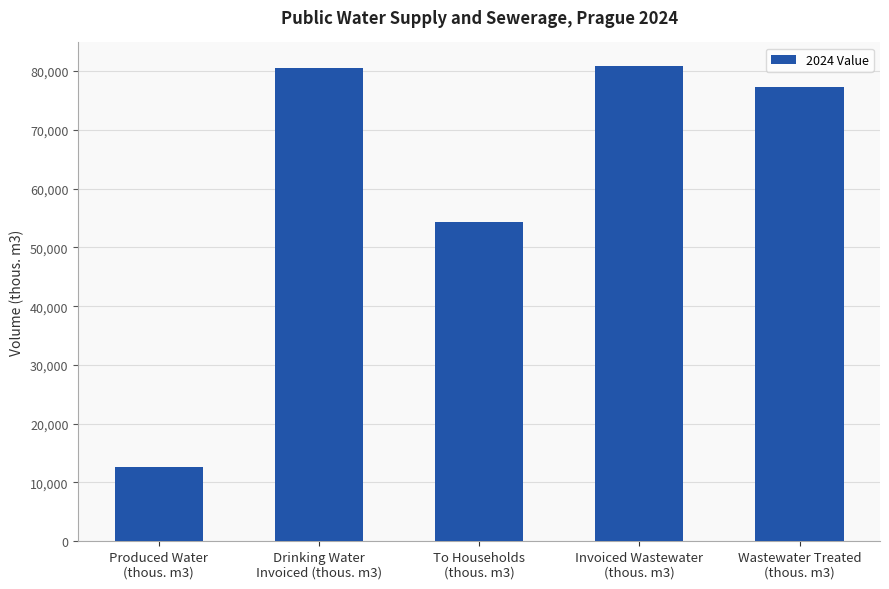

What is the difference between the maximum and minimum values?

68215.6